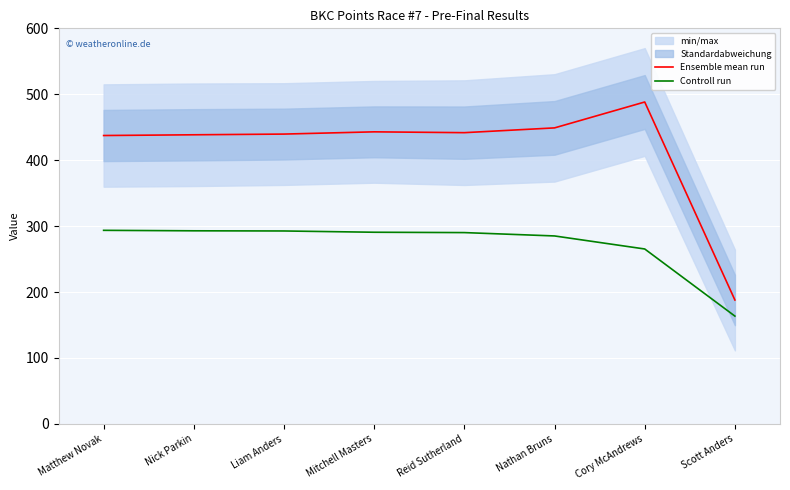

Is the value of Ensemble mean run at Cory McAndrews greater than the value of Controll run at Scott Anders?

Yes